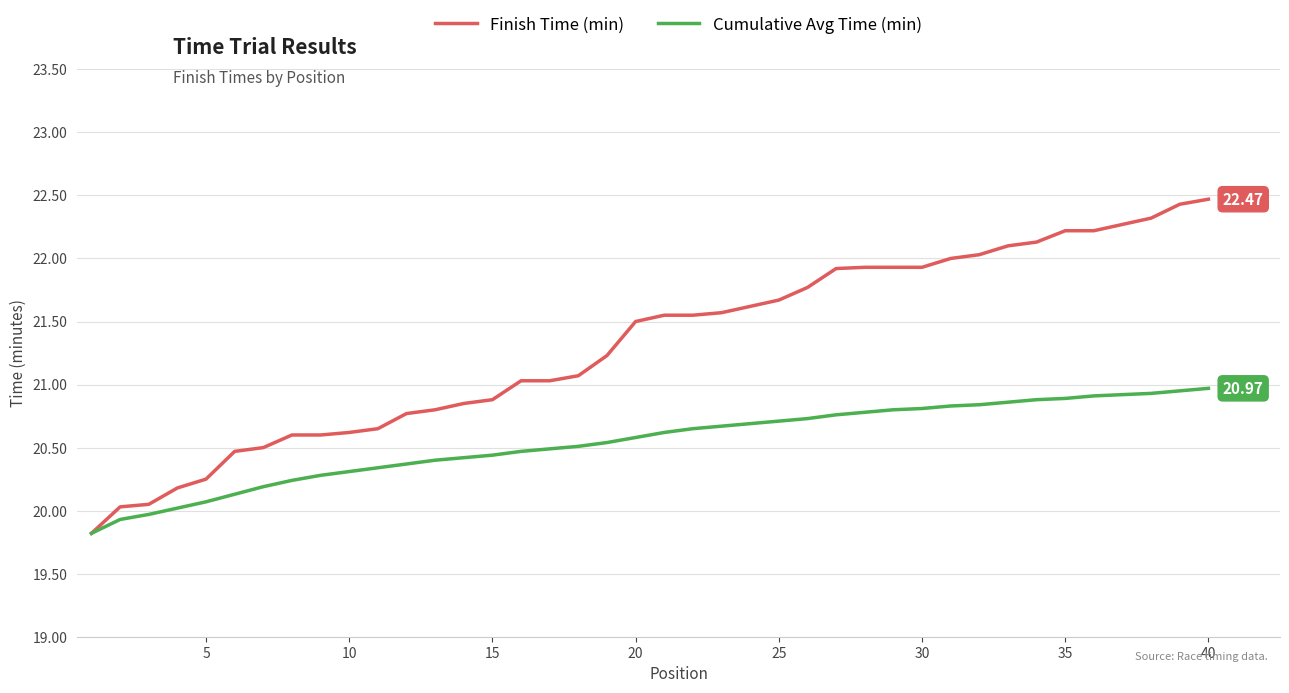

How many values in the Cumulative Avg Time (min) series exceed 20?

37